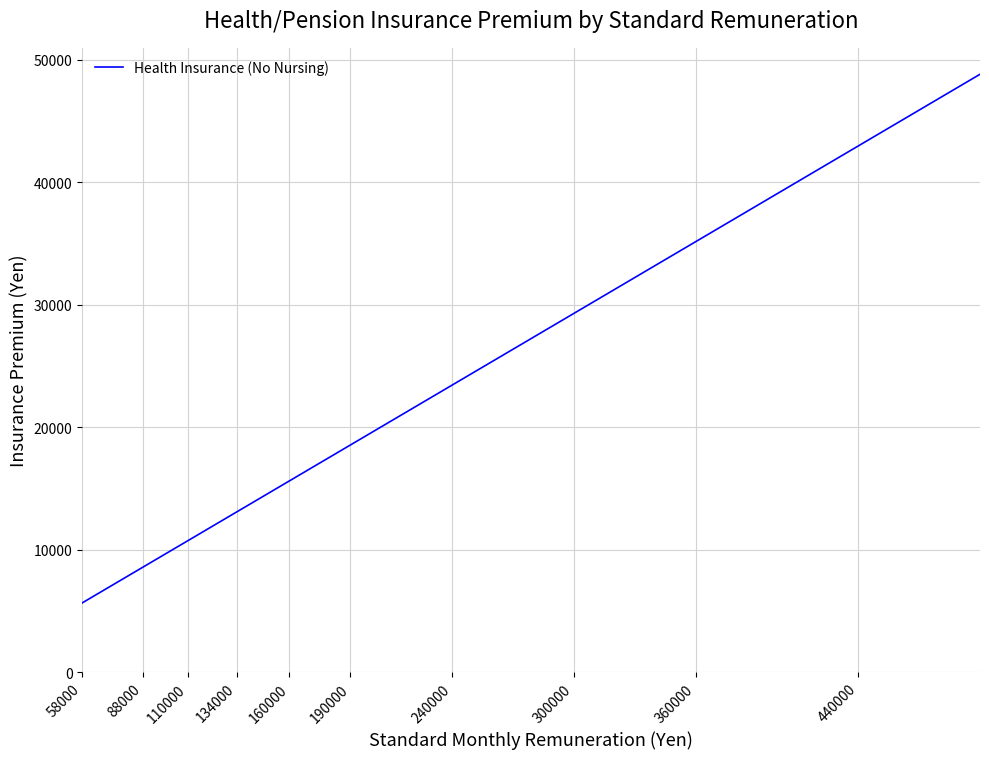

What is the difference between the maximum and minimum values?

43139.2